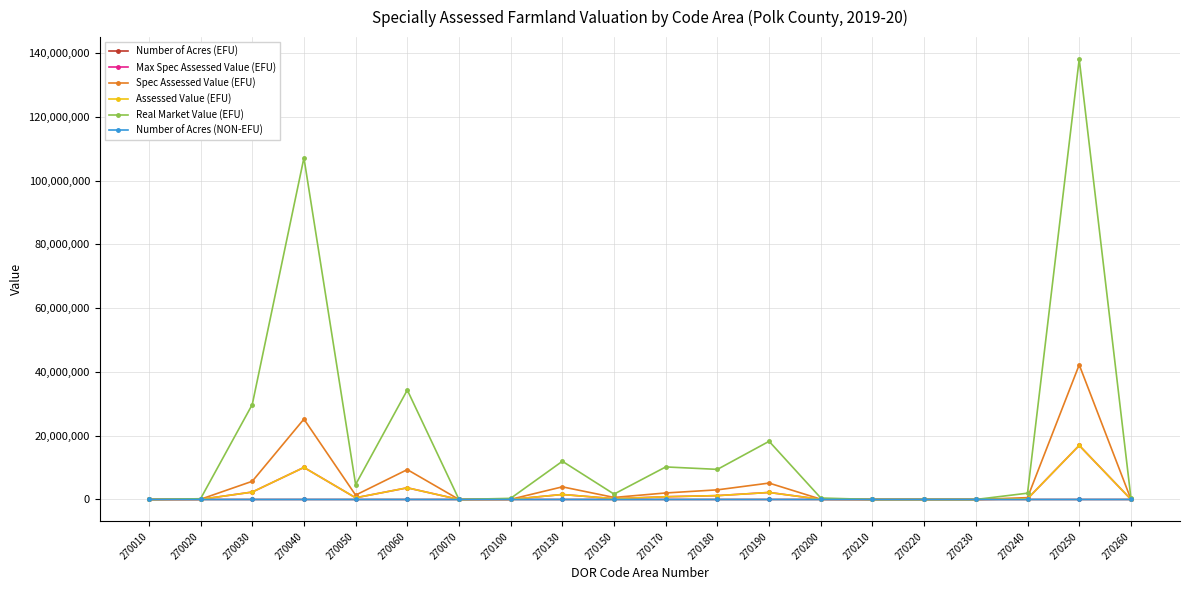

What is the difference between the maximum and minimum values in the Assessed Value (EFU) series?

16951004.0